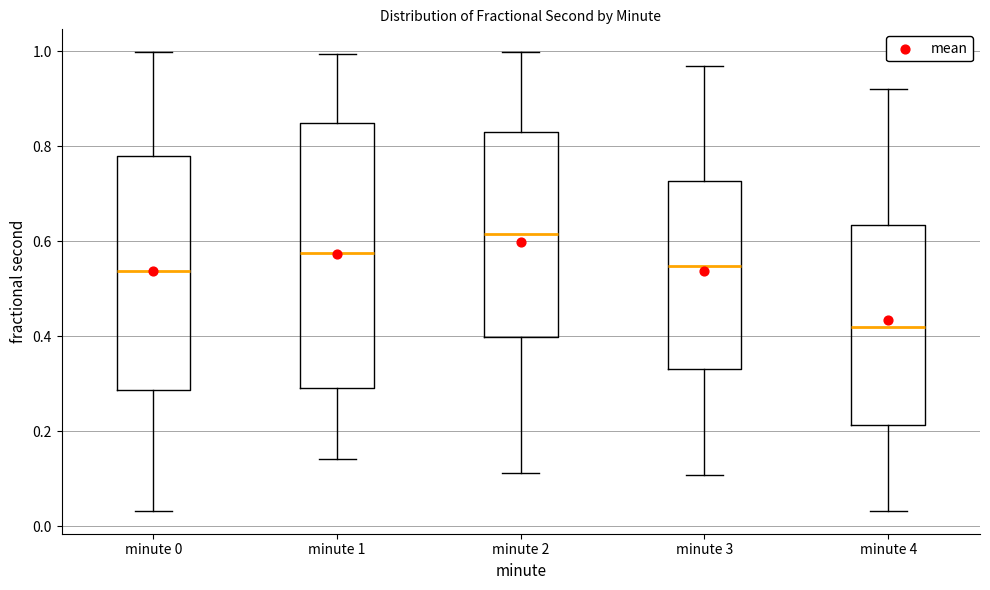

Which box has the lowest median line?

minute 4